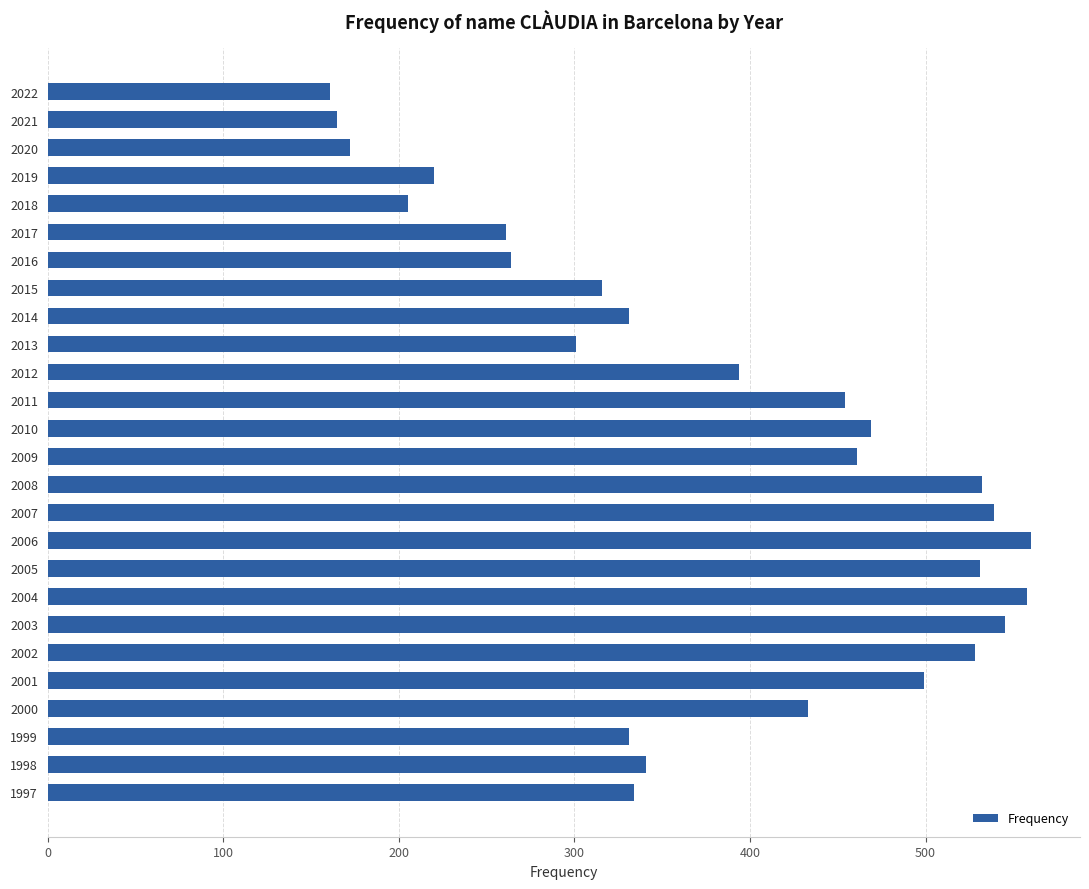

How many bars are there in total?

26